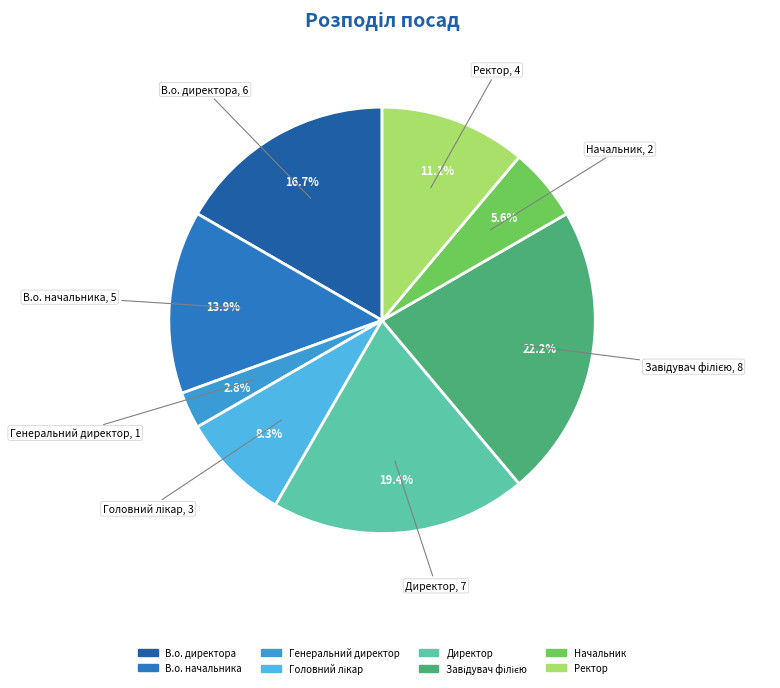

Combined, what portion of the pie is Начальник and Директор?

25.0%